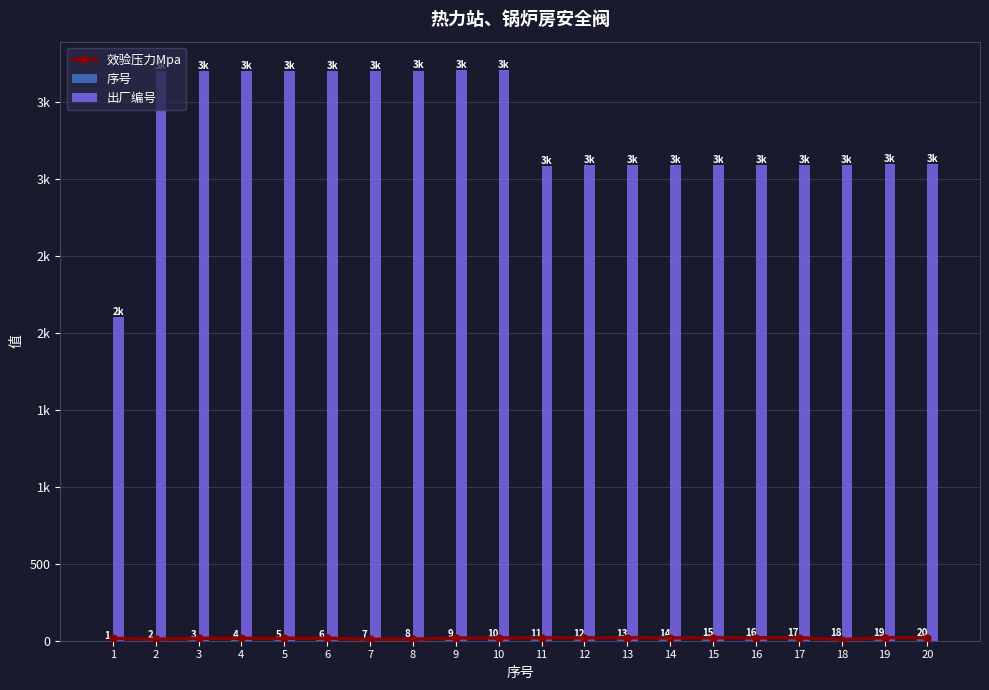

What is the smallest value displayed?

1.0